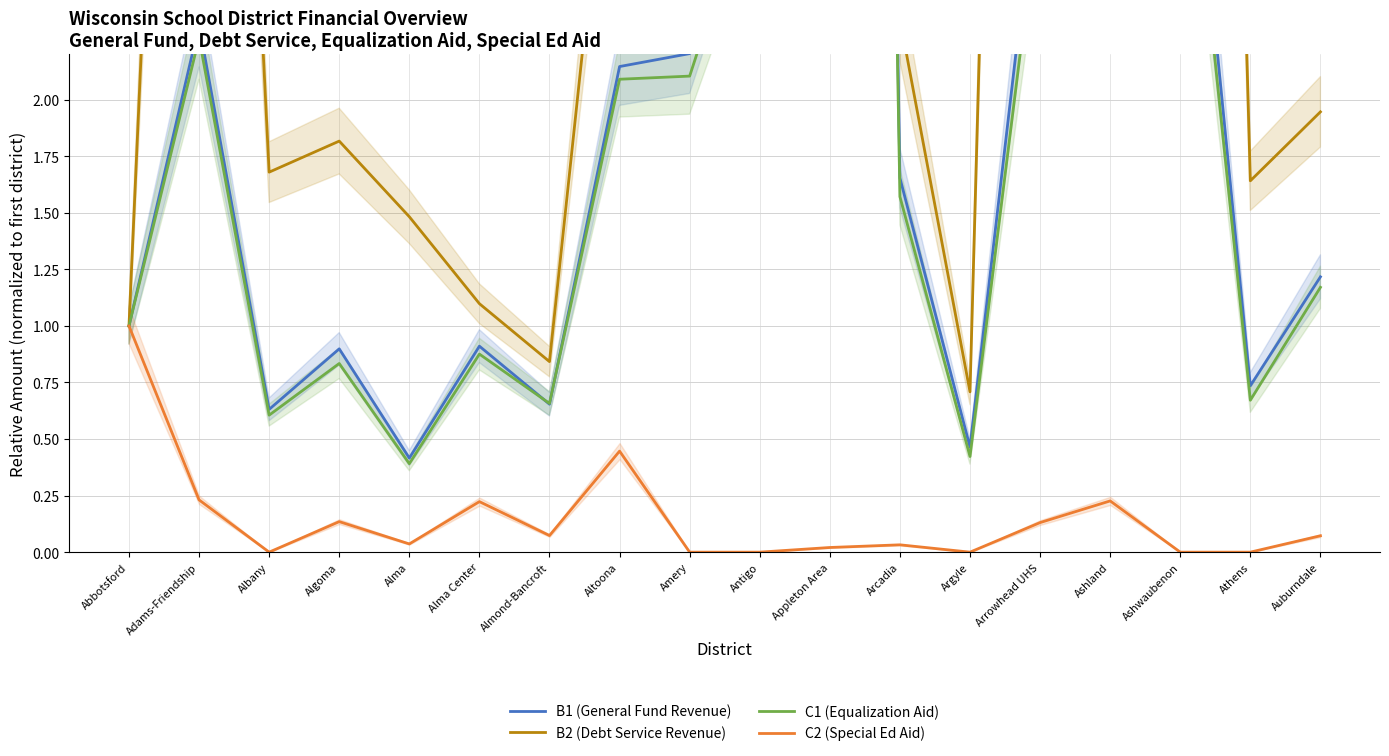

Is the value of B1 (General Fund Revenue) at Athens greater than the value of C2 (Special Ed Aid) at Amery?

Yes